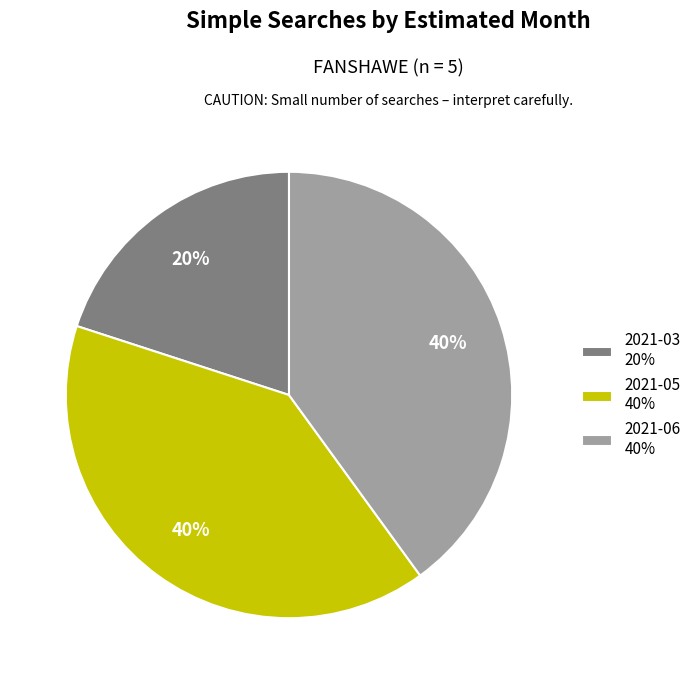

To the nearest percent, what is the difference between the 2021-03 and 2021-05 slice percentages?

20%